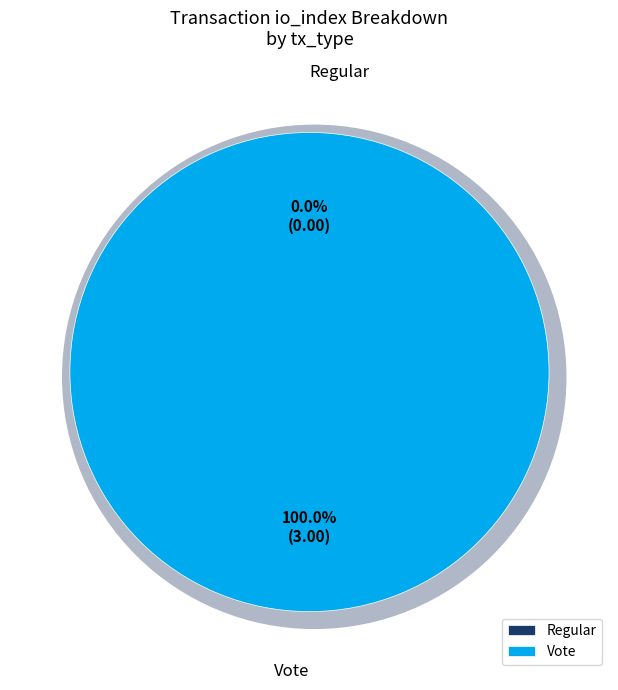

Count the number of slices in the pie.

2